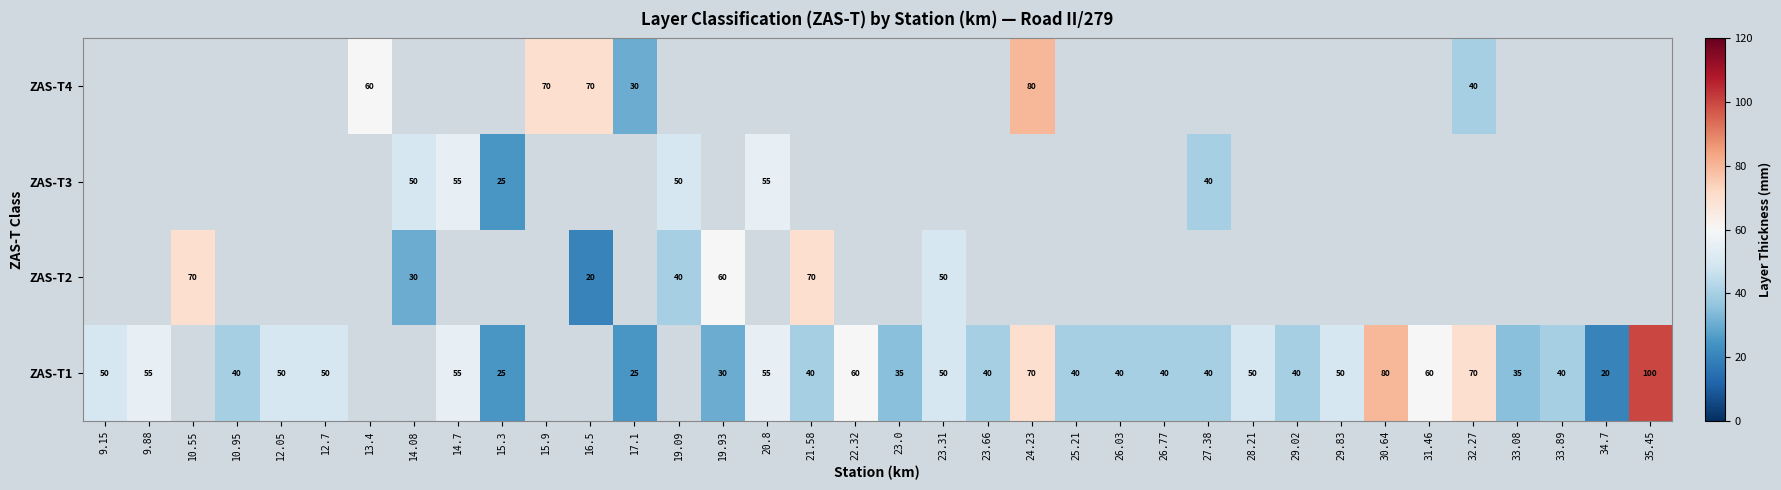

True or false: ZAS-T2 has a value of 30 at 14.08.

True